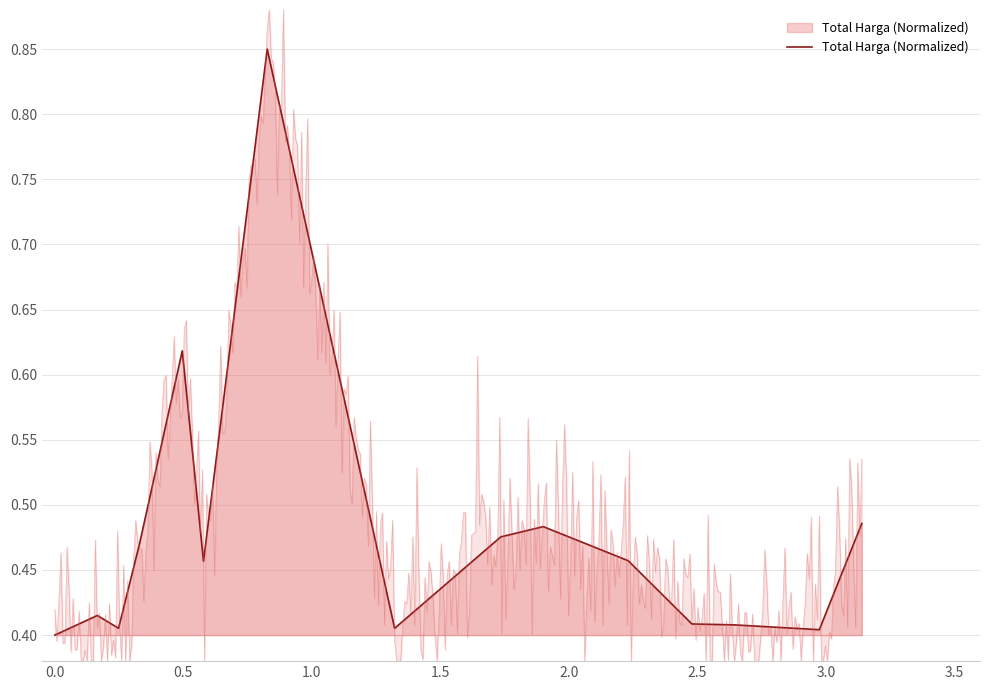

How many lines are shown in the chart?

1